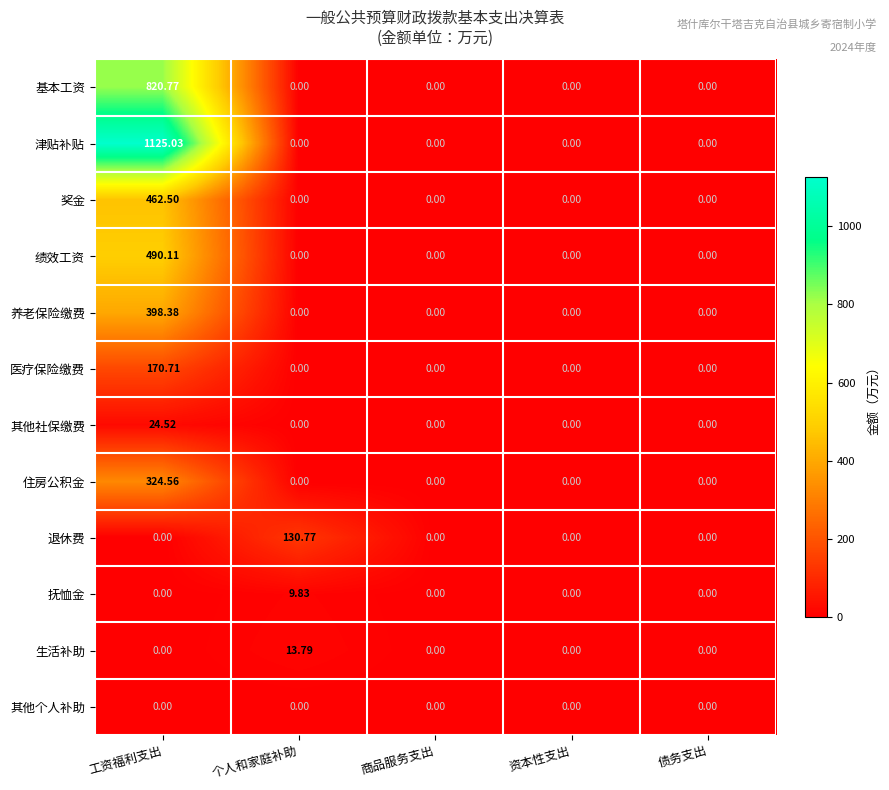

What is the spread (max minus min) of values at 个人和家庭补助?

130.8